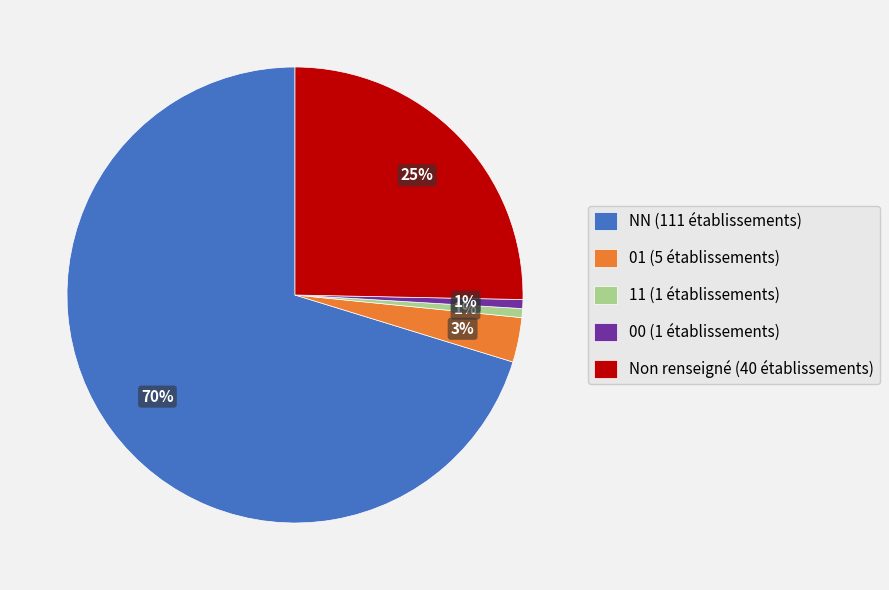

Which slice is the largest?

NN (111 établissements)